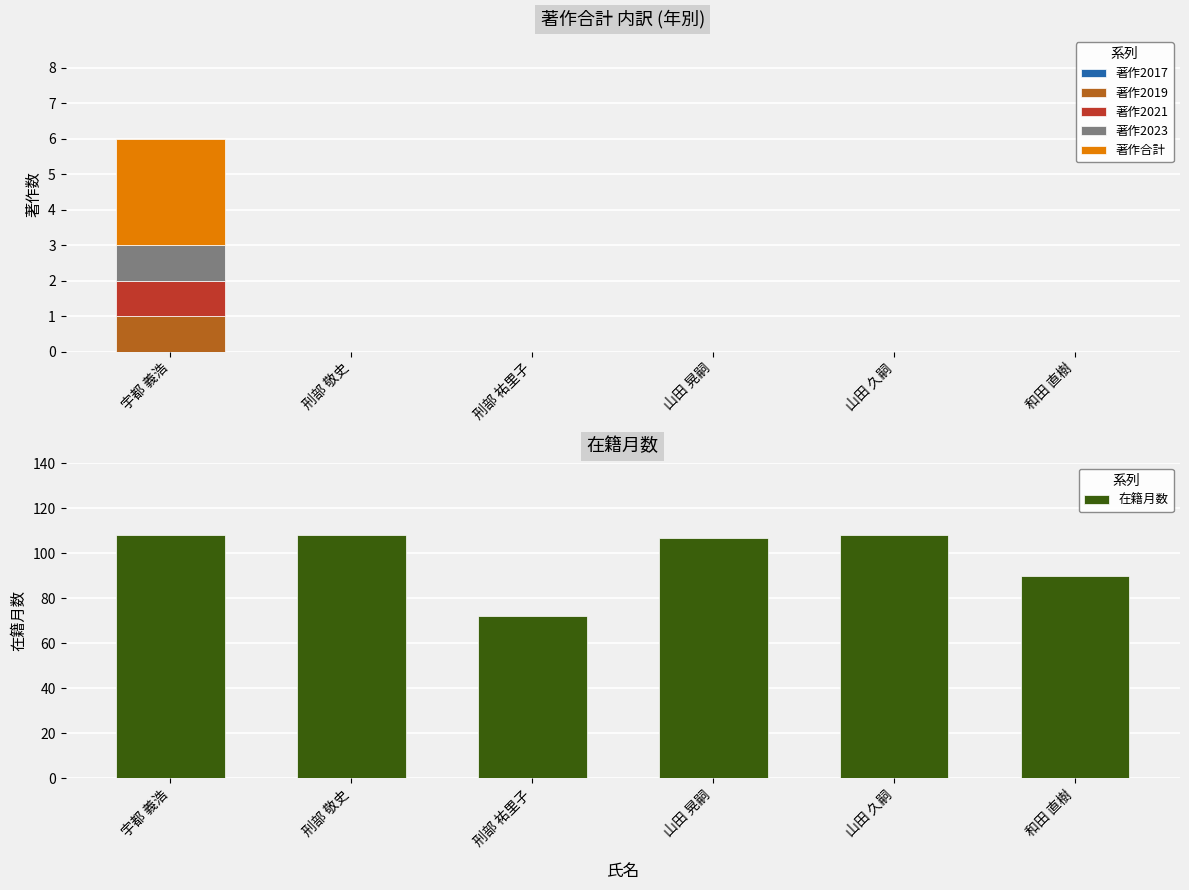

What is the label of the 3rd bar from the left?

刑部 祐里子